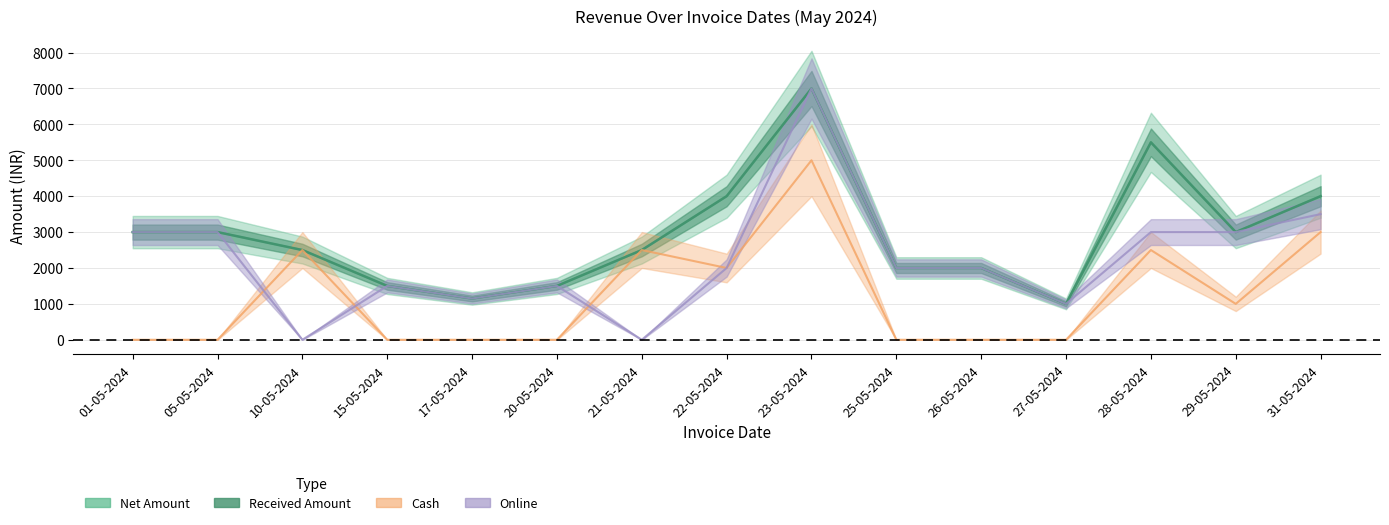

At how many categories does at least one series exceed 3947?

4